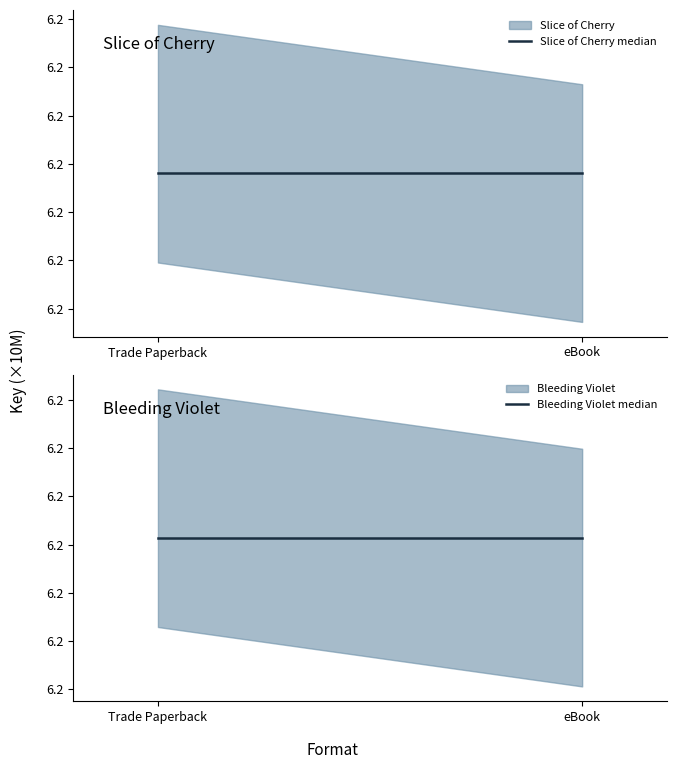

What is the spread (max minus min) of values at Trade Paperback?

10832